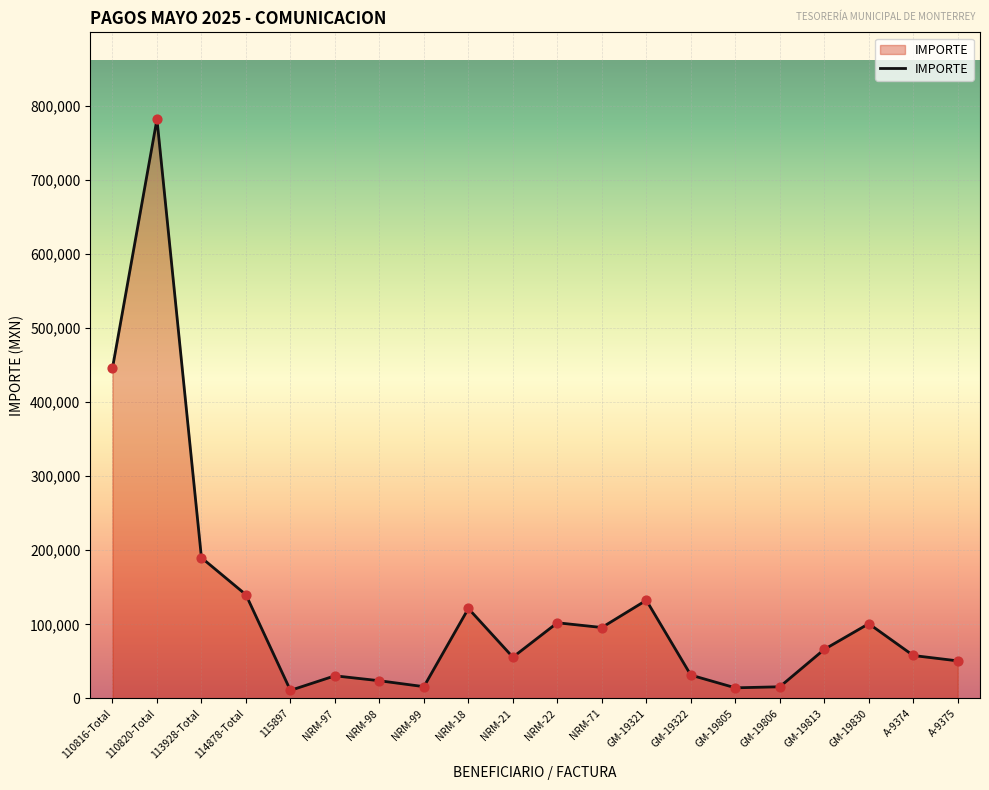

What is the ratio of the value at GM-19806 to the value at NRM-21?

0.3